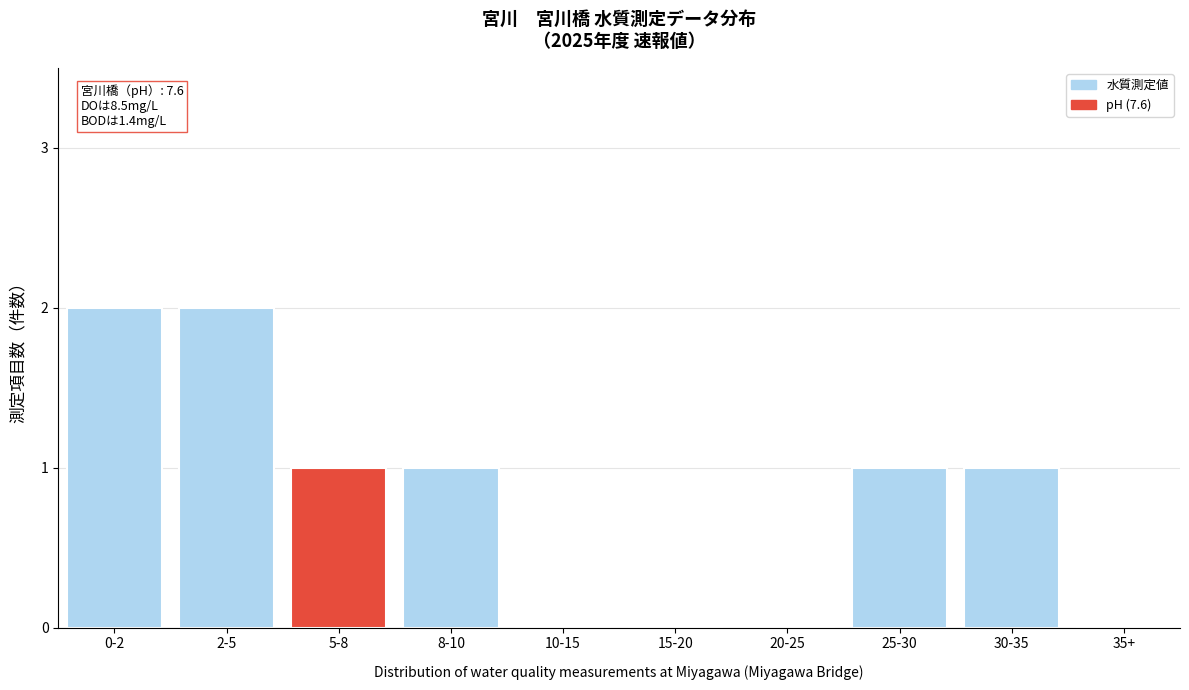

Reading left to right, what are all the values shown in this chart?

0-2=2	2-5=2	5-8=1	8-10=1	10-15=0	15-20=0	20-25=0	25-30=1	30-35=1	35+=0